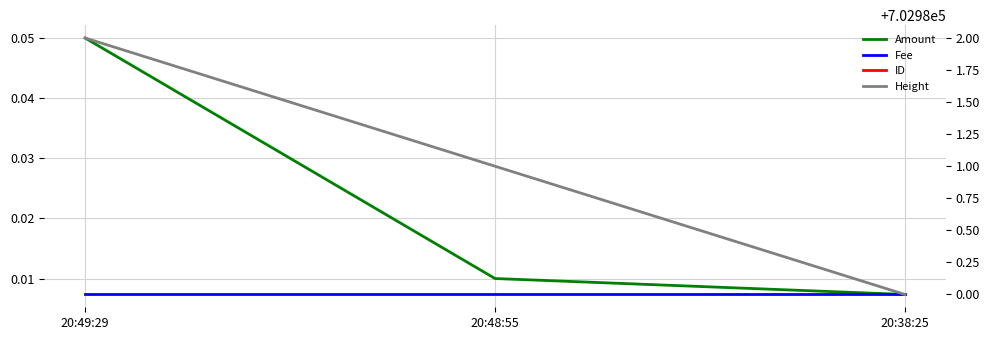

What is the difference between the maximum and minimum values in the Height series?

2.0